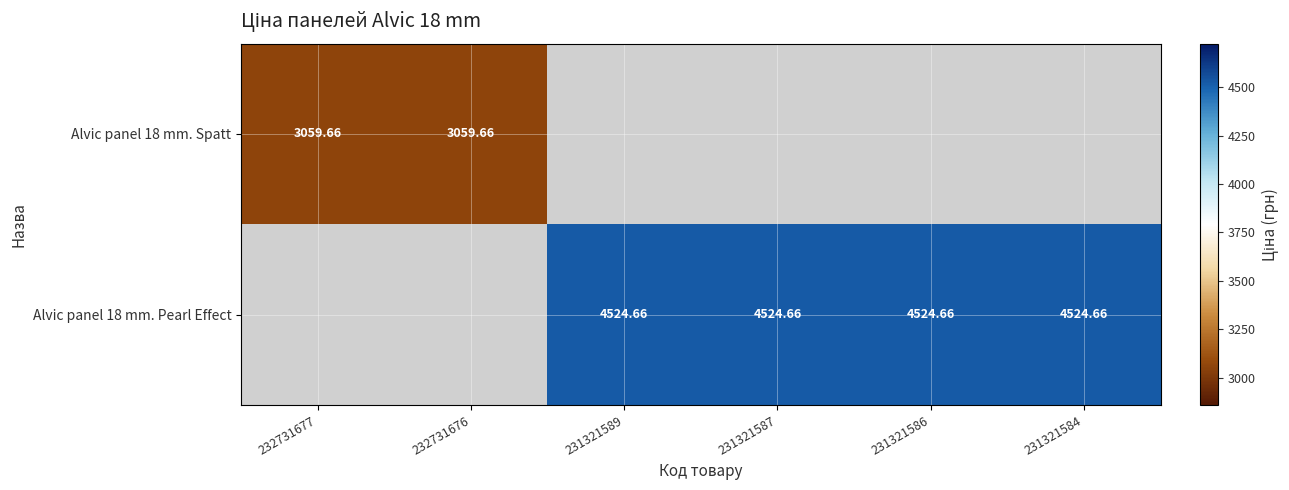

The Alvic panel 18 mm. Pearl Effect series shows 4524.7 at 231321584. True or false?

True